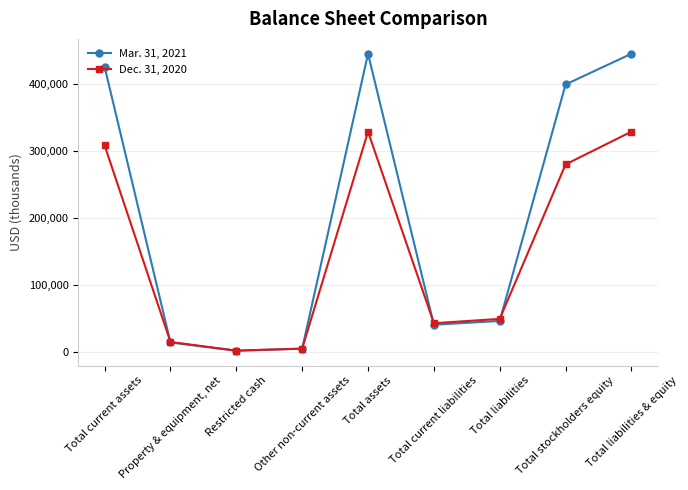

What is the lowest value of the Mar. 31, 2021 series?

1499